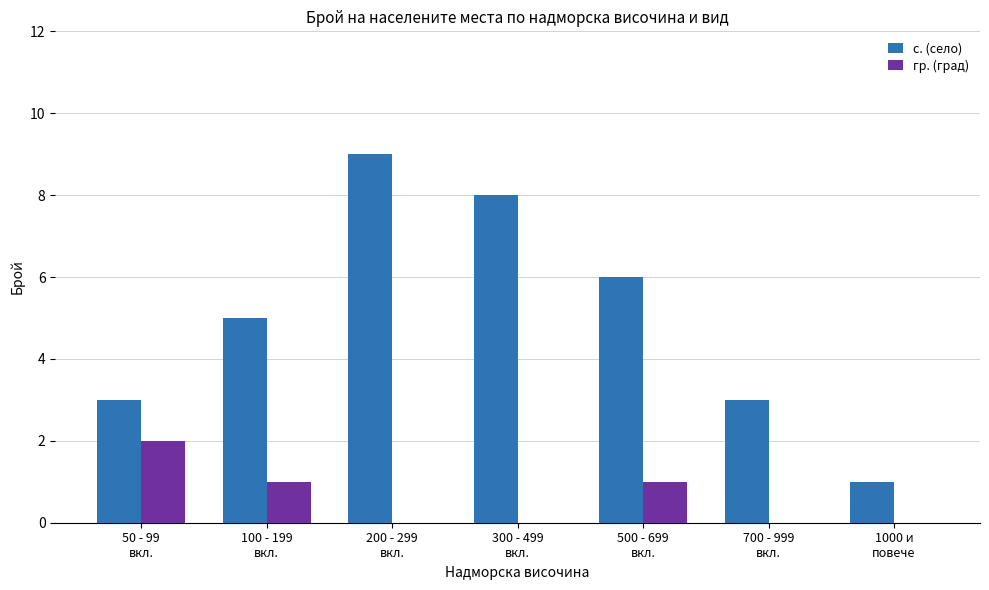

Which series has the largest total across all categories?

с. (село)